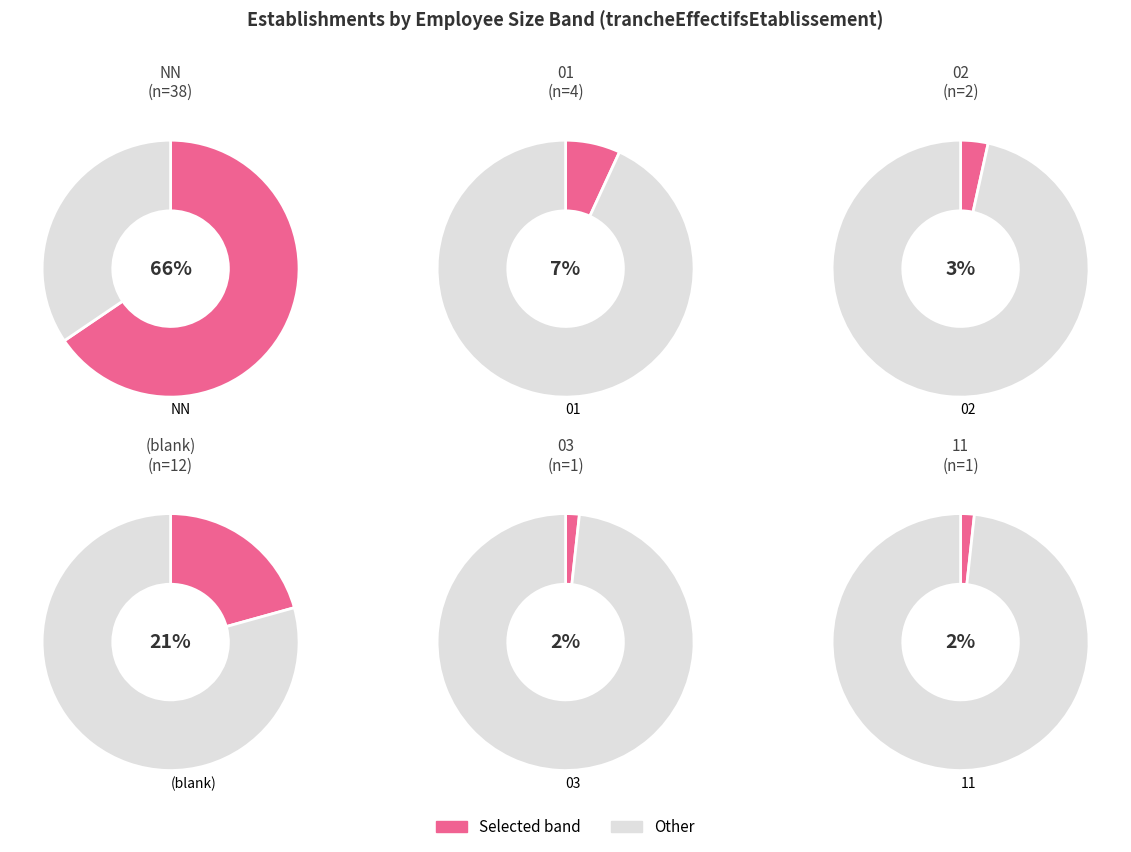

Count the number of slices in the pie.

6